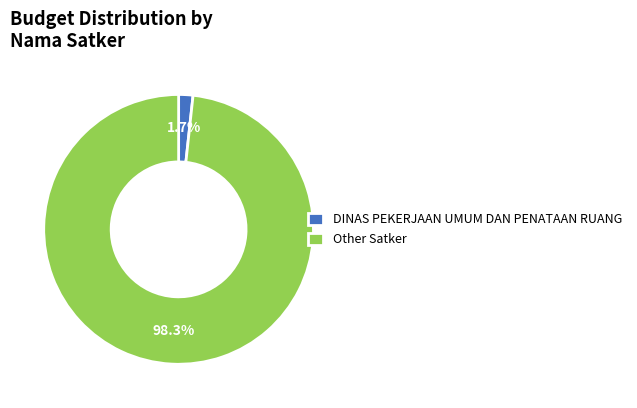

Between DINAS PEKERJAAN UMUM DAN PENATAAN RUANG and Other Satker, which is larger?

Other Satker